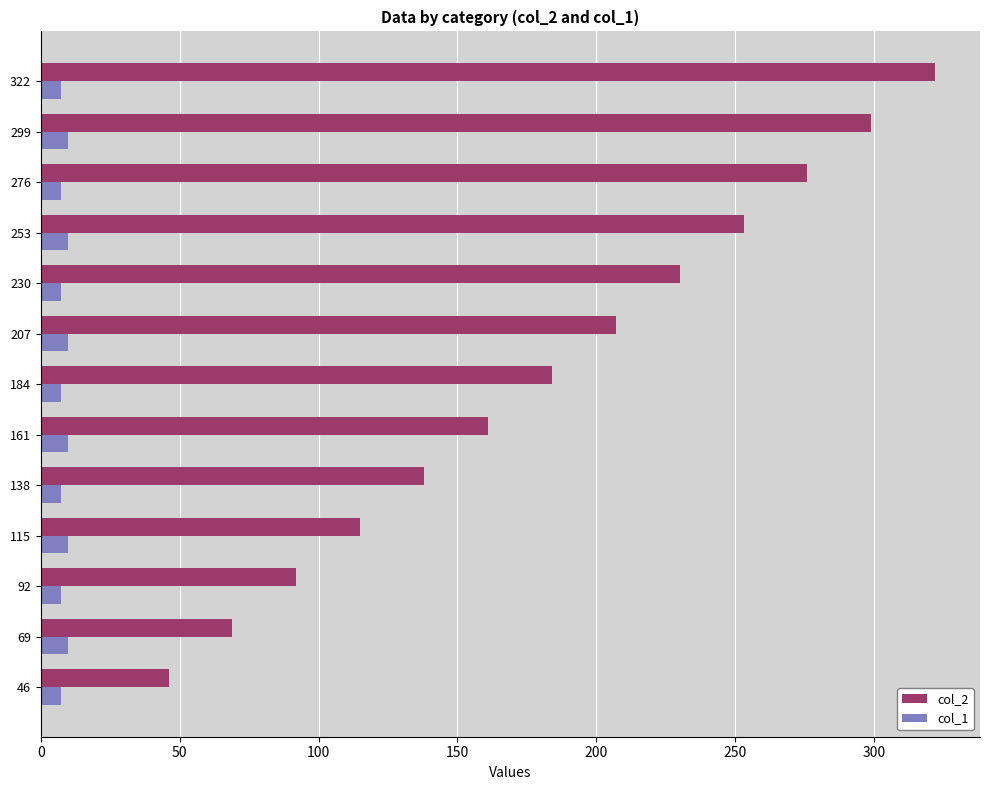

Which series has the largest range (max minus min)?

col_2